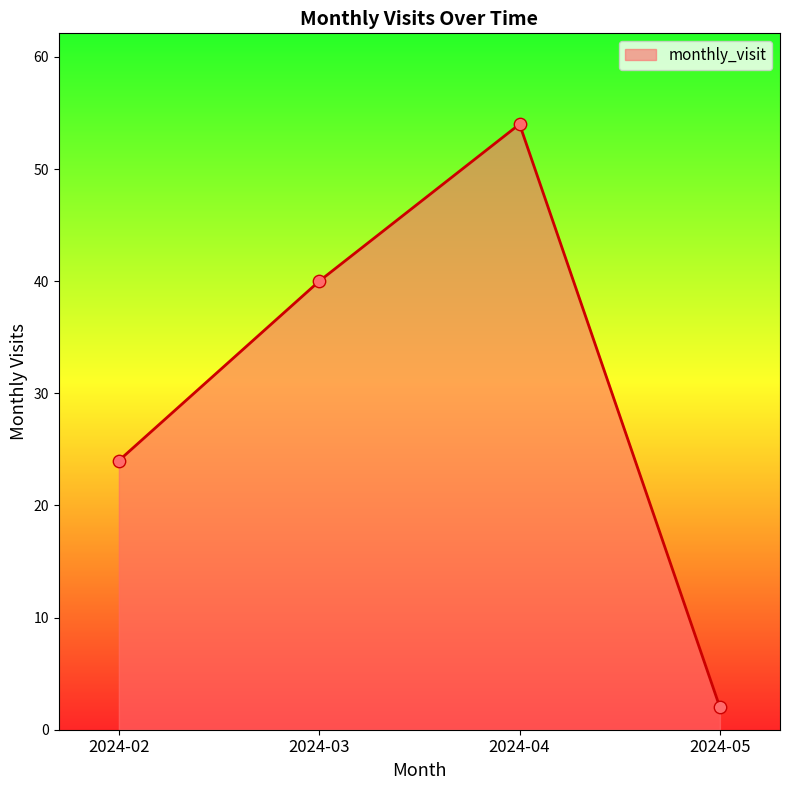

What is the change in value from 2024-03 to 2024-04?

+14